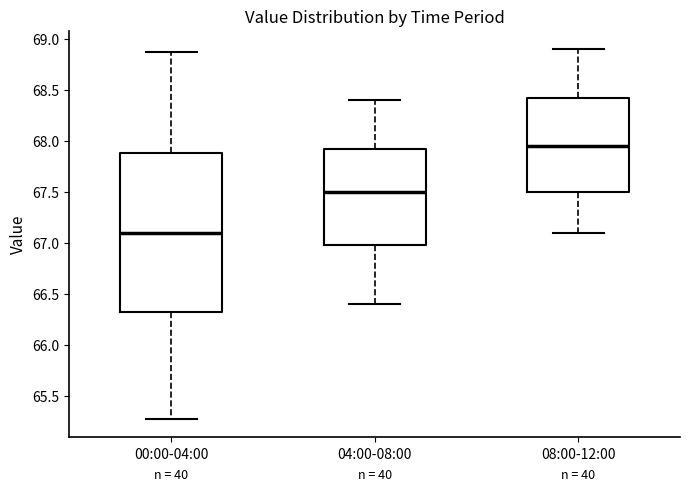

Which box's median line is the lowest?

00:00-04:00